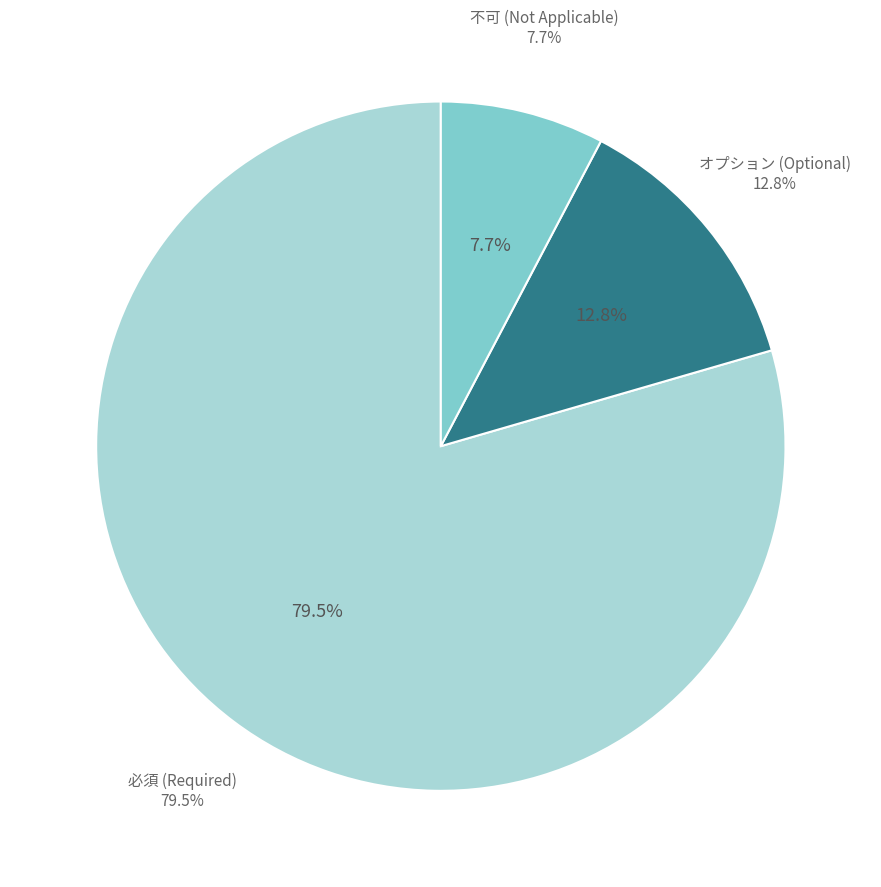

Count the number of slices in the pie.

3